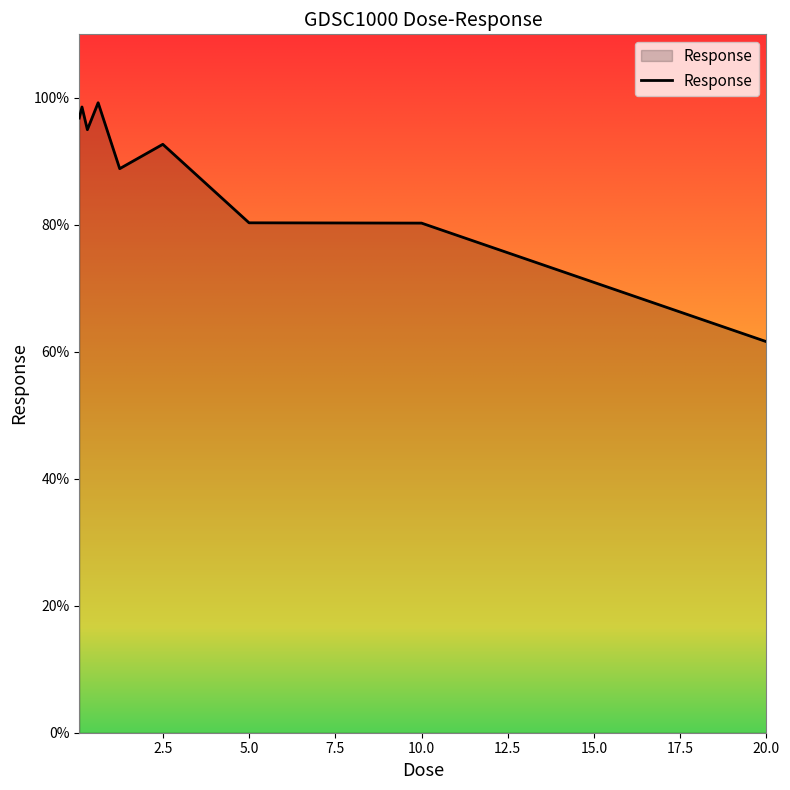

How many series are shown in this chart?

1